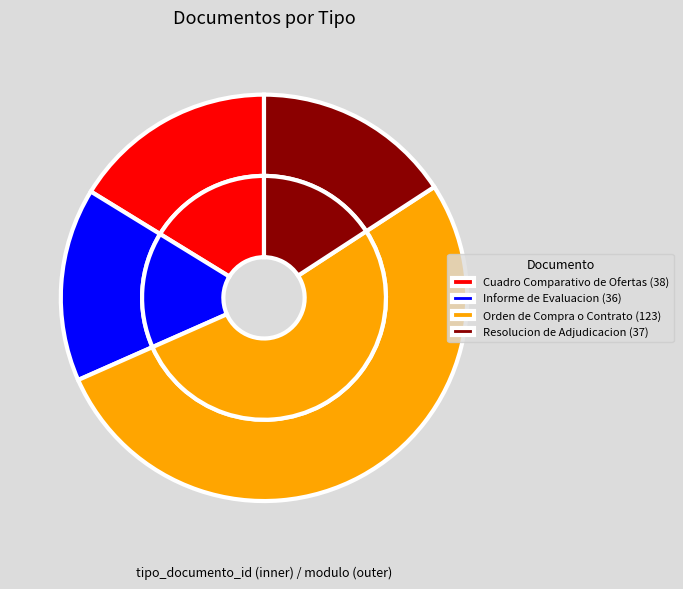

True or false: Cuadro Comparativo de Ofertas accounts for 16% of the total.

True